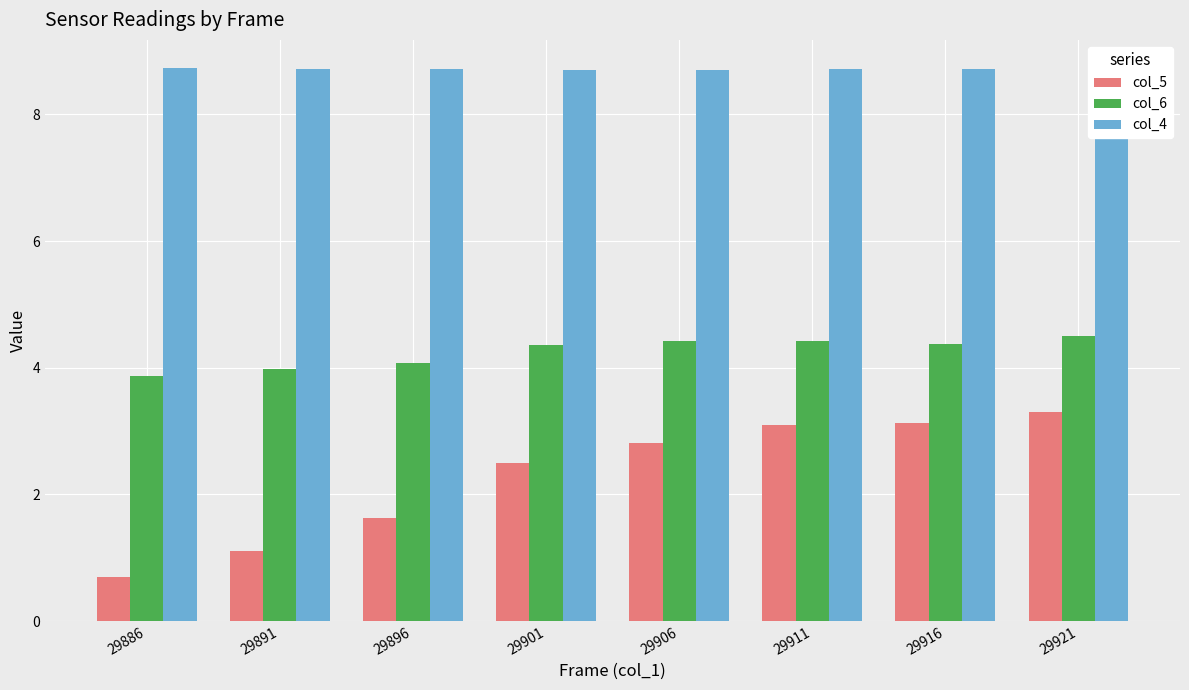

Reading left to right, list all the values displayed in this chart.

col_5: 29886=0.7	29891=1.1	29896=1.6	29901=2.5	29906=2.8	29911=3.1	29916=3.1	29921=3.3
col_6: 29886=3.9	29891=4.0	29896=4.1	29901=4.4	29906=4.4	29911=4.4	29916=4.4	29921=4.5
col_4: 29886=8.7	29891=8.7	29896=8.7	29901=8.7	29906=8.7	29911=8.7	29916=8.7	29921=8.7